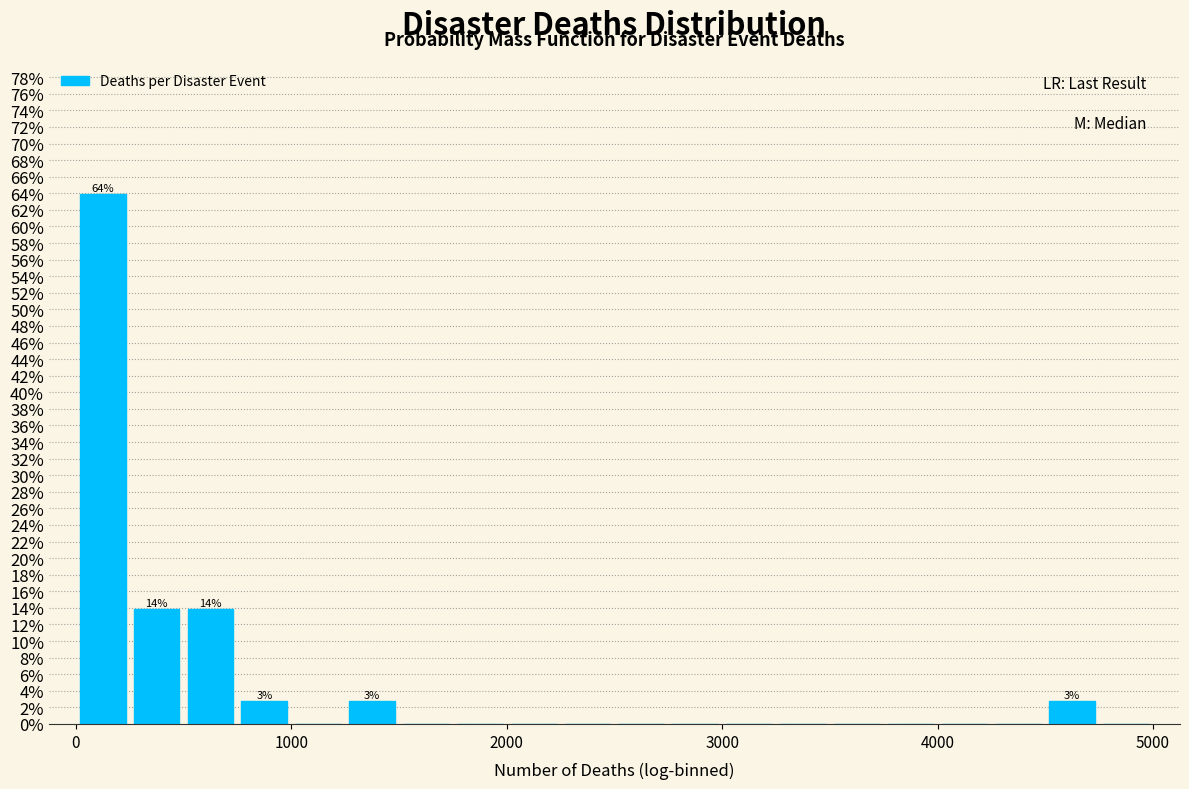

Read against the x-axis, roughly where is the centre of the tallest bar?

100